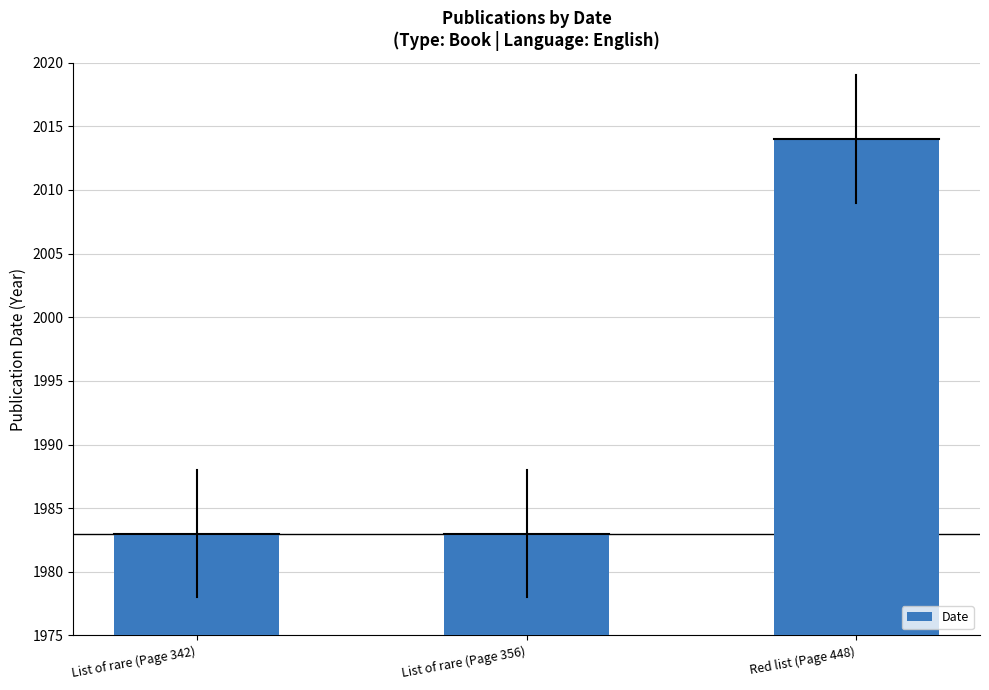

What is the minimum value shown in the chart?

1983